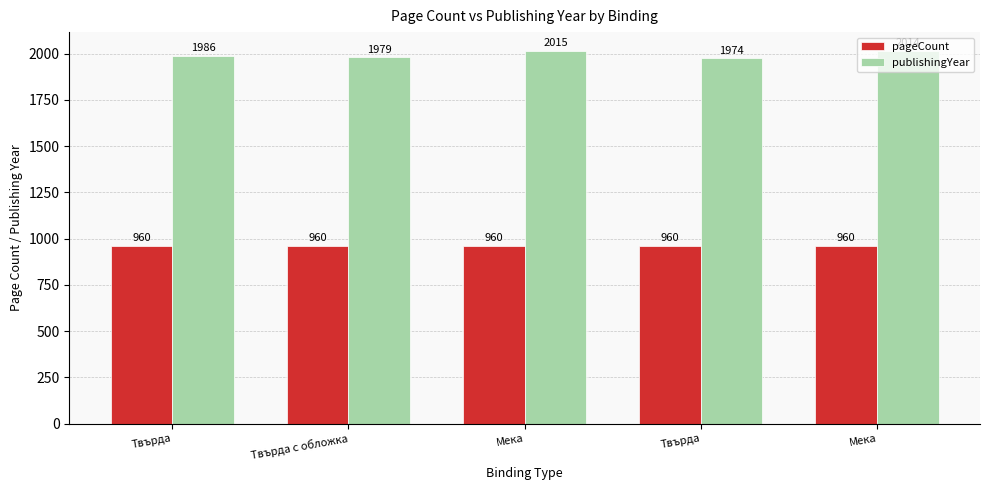

How many bars are there in total?

10